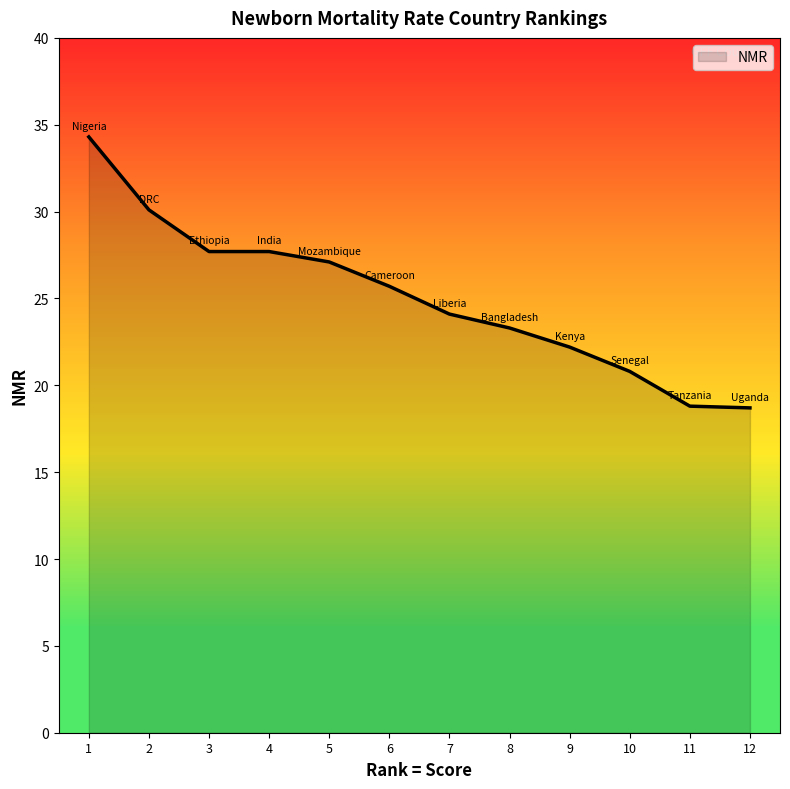

Does the chart have visible grid lines?

No